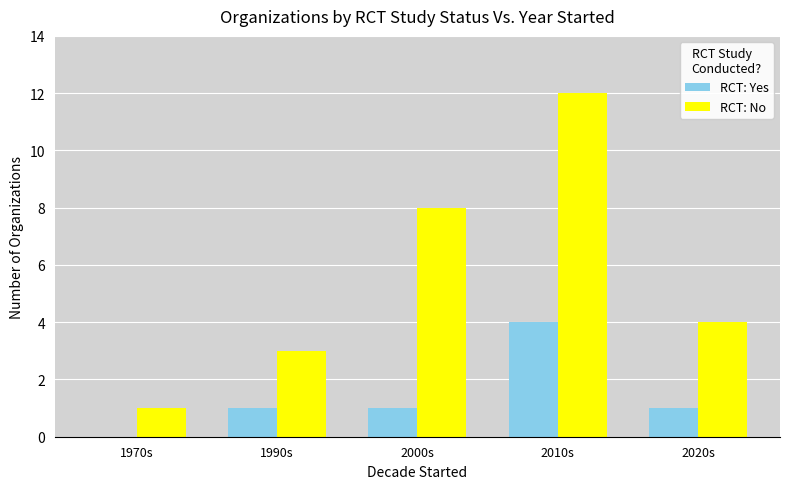

What is the highest value of the RCT: No series?

12